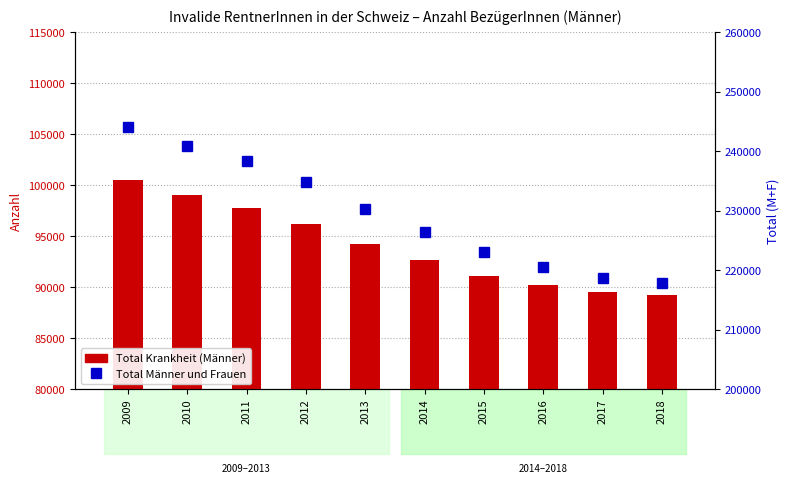

At which label does Total Männer und Frauen first exceed 230341?

2009